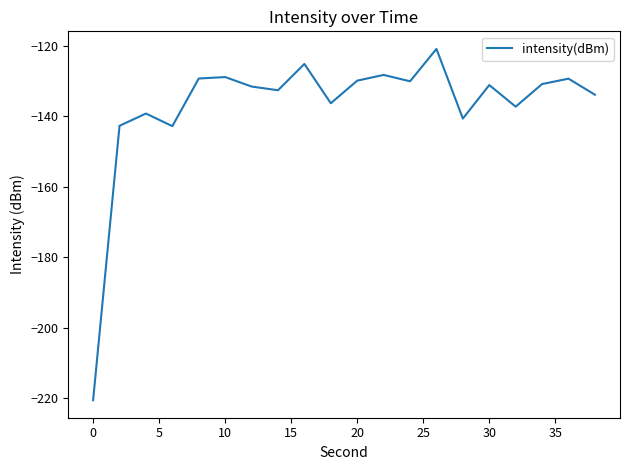

What is the smallest value displayed?

-220.6